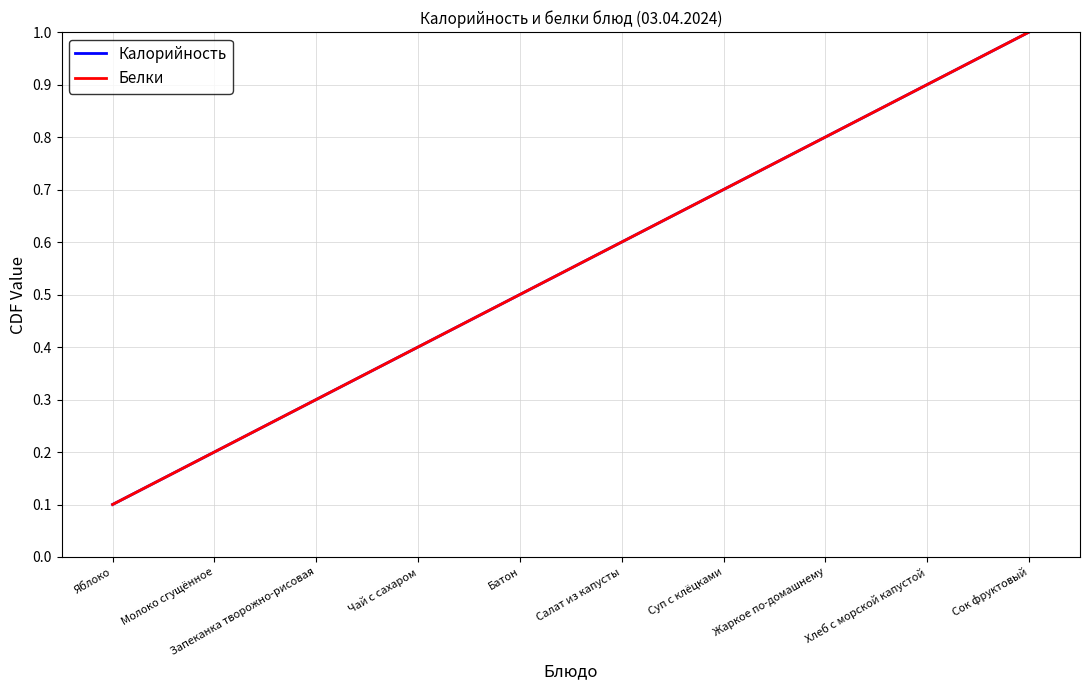

Is this an area chart (filled region under the line)?

No